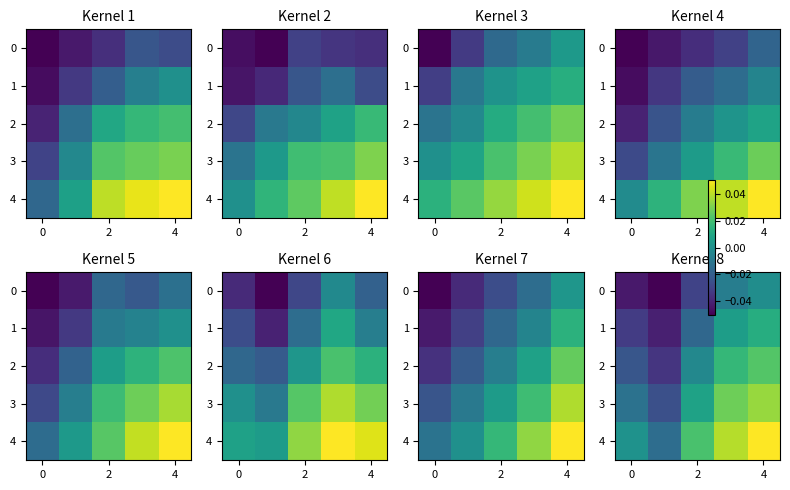

How many positive values does the 1 series have?

2